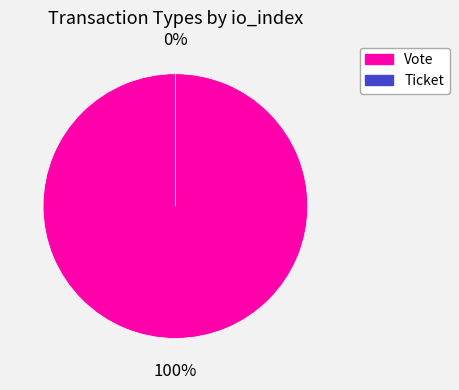

Does Vote account for over 50% of the chart?

Yes